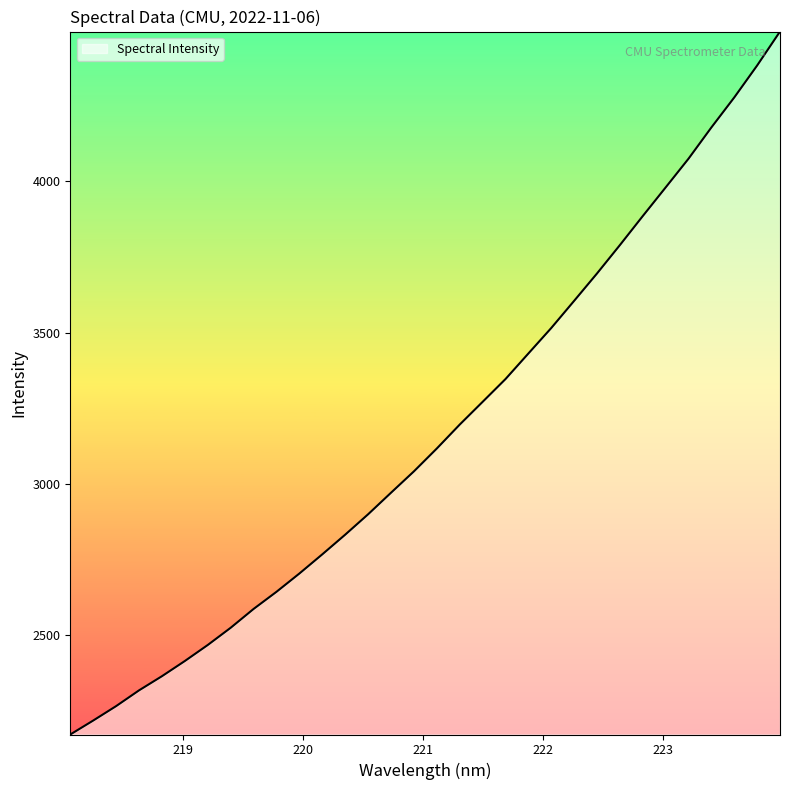

What is the difference between the maximum and minimum values?

2326.6